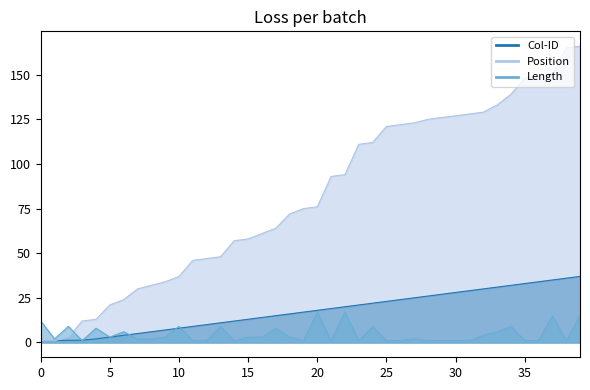

At how many categories does at least one series exceed 7?

39